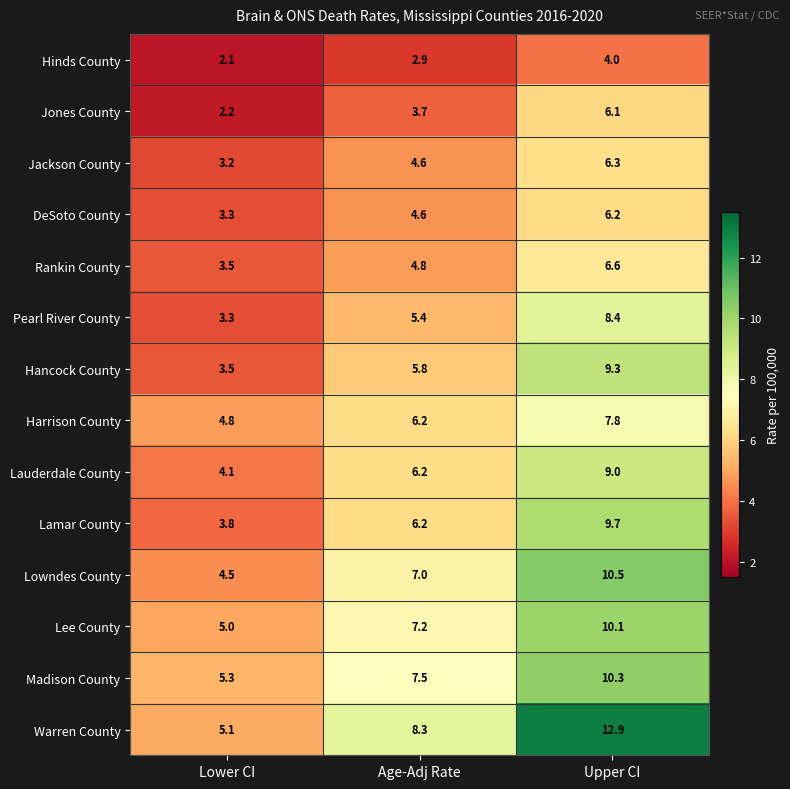

What is the minimum value for Lee County?

5.0